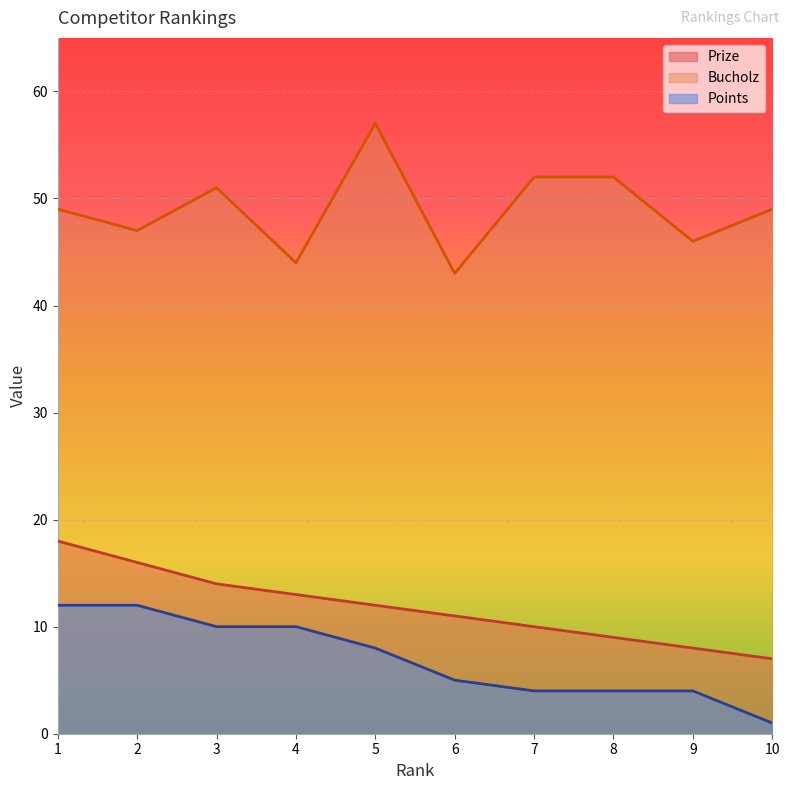

Reading left to right, list all the values displayed in this chart.

Prize: 1=18	2=16	3=14	4=13	5=12	6=11	7=10	8=9	9=8	10=7
Bucholz: 1=49	2=47	3=51	4=44	5=57	6=43	7=52	8=52	9=46	10=49
Points: 1=12	2=12	3=10	4=10	5=8	6=5	7=4	8=4	9=4	10=1